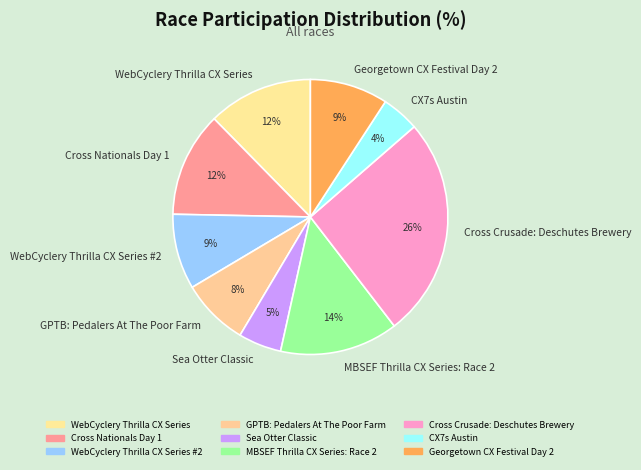

Is the sum of CX7s Austin and Georgetown CX Festival Day 2 greater than half?

No